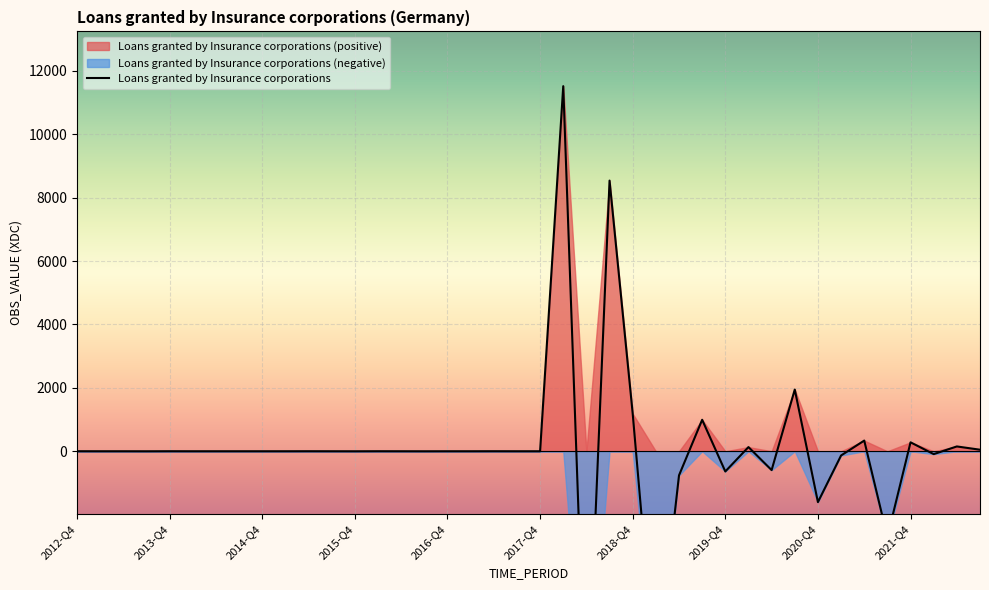

Rank the categories by value from highest to lowest.

21, 23, 31, 24, 27, 34, 36, 38, 29, 39, 2012-Q4, 2016-Q4, 10, 13, 18, 2013-Q4, 2014-Q4, 2017-Q4, 2018-Q4, 2019-Q4, 2020-Q4, 2021-Q4, 11, 14, 16, 17, 19, 20, 2015-Q4, 12, 15, 37, 33, 30, 28, 26, 32, 35, 25, 22